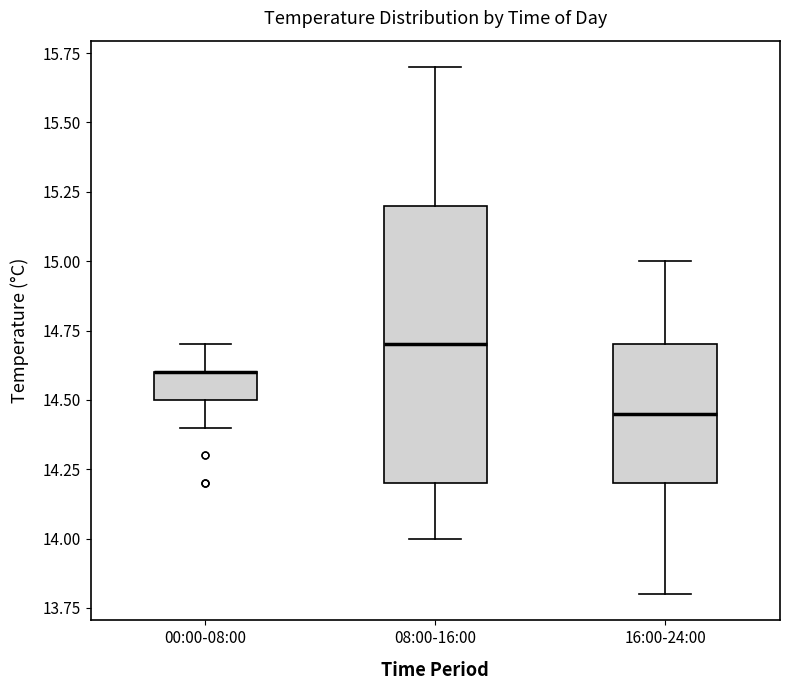

Reading left to right, transcribe this box plot: for each box, give where its median line is, the range the box spans, and where its two whiskers end, as read against the y-axis. The values are not printed on the chart, so give them approximately, as read against the axis.

00:00-08:00: median 14.60 (drawn on the box's upper edge), box 14.50 to 14.60, whiskers 14.40 to 14.70
08:00-16:00: median 14.70, box 14.20 to 15.20, whiskers 14.00 to 15.70
16:00-24:00: median 14.45, box 14.20 to 14.70, whiskers 13.80 to 15.00